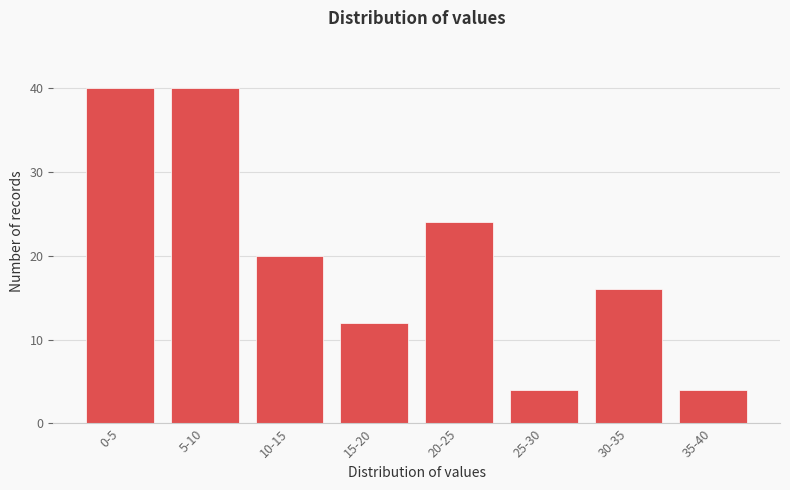

Reading left to right, list all the values displayed in this chart.

0-5=40	5-10=40	10-15=20	15-20=12	20-25=24	25-30=4	30-35=16	35-40=4